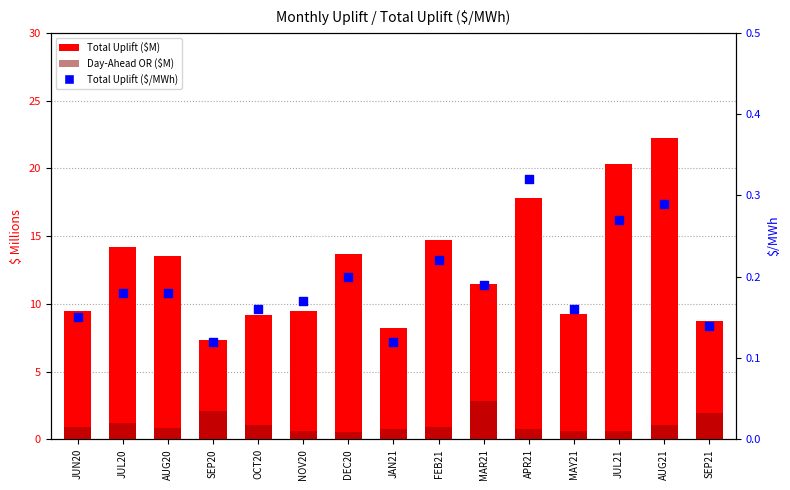

Which series reaches the maximum Y coordinate?

Total Uplift ($M)